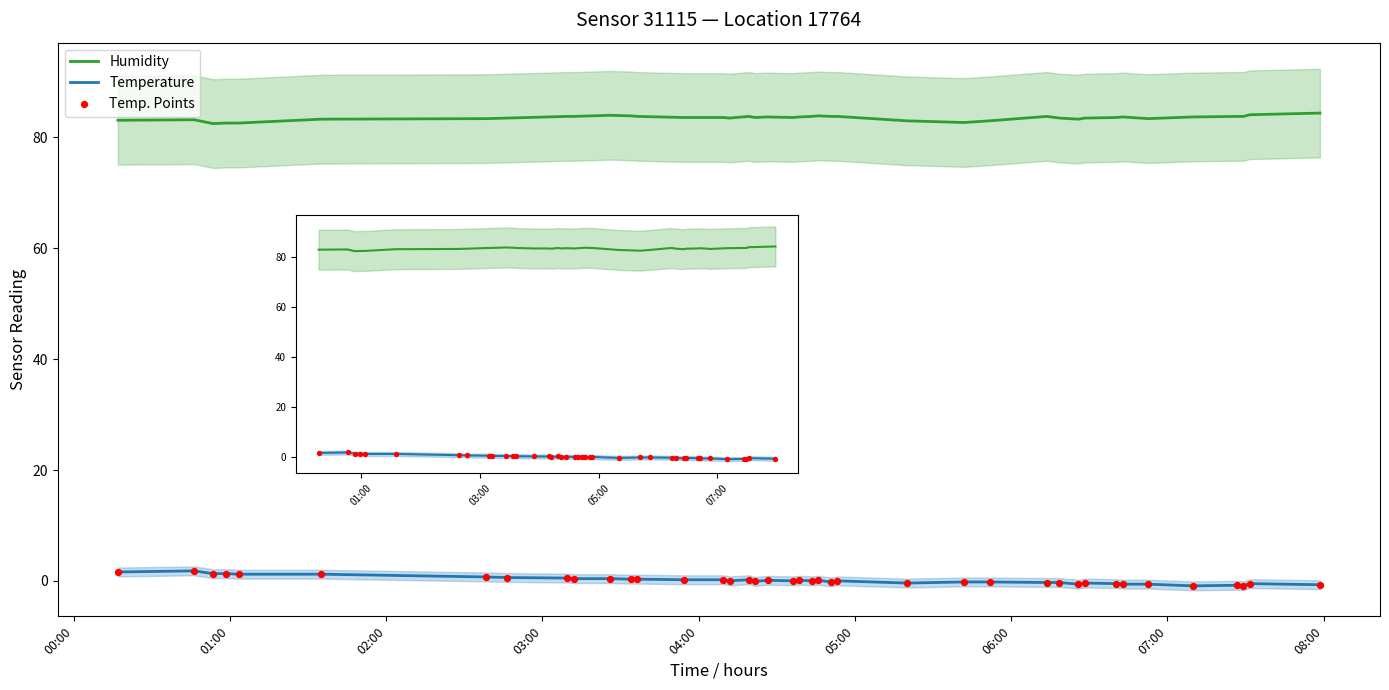

Which series contains the highest Y value?

Humidity